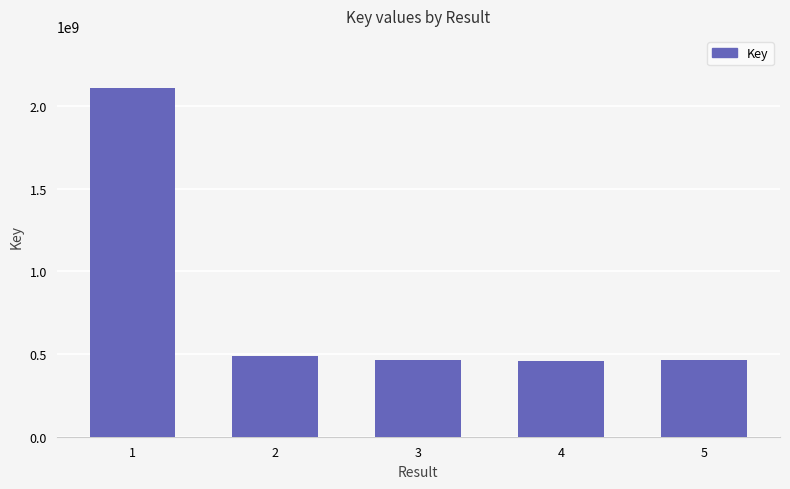

What is the change in value from 2 to 5?

-23435253